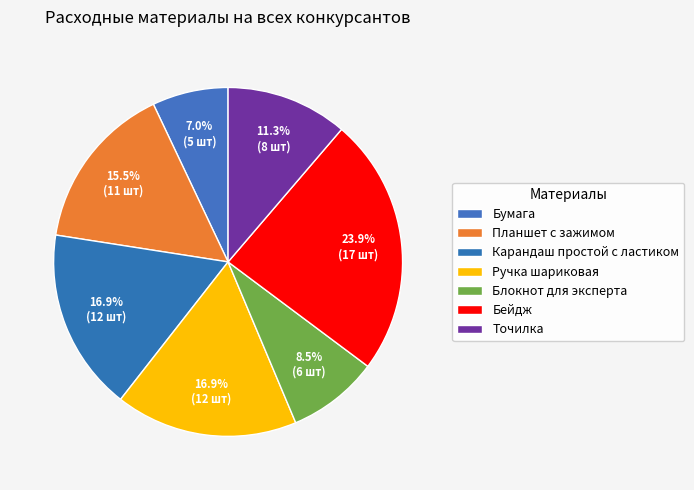

To the nearest percent, what is the difference between the largest and smallest slice percentages?

17%